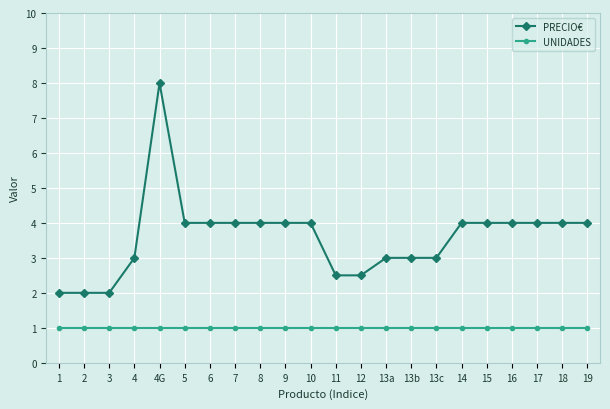

What is the maximum value for PRECIO€?

8.0